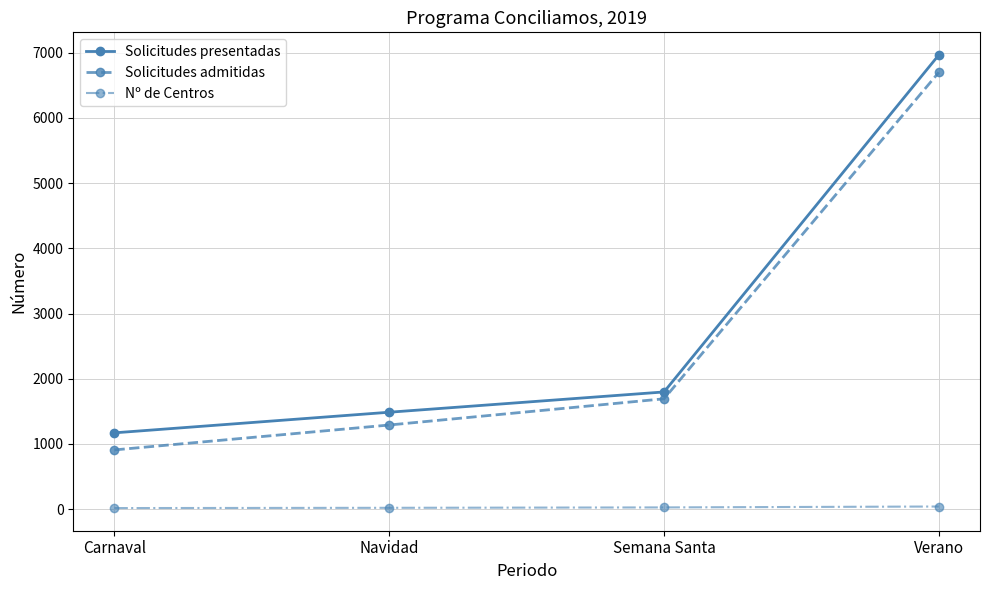

True or false: Solicitudes admitidas and Solicitudes presentadas intersect in this chart.

False